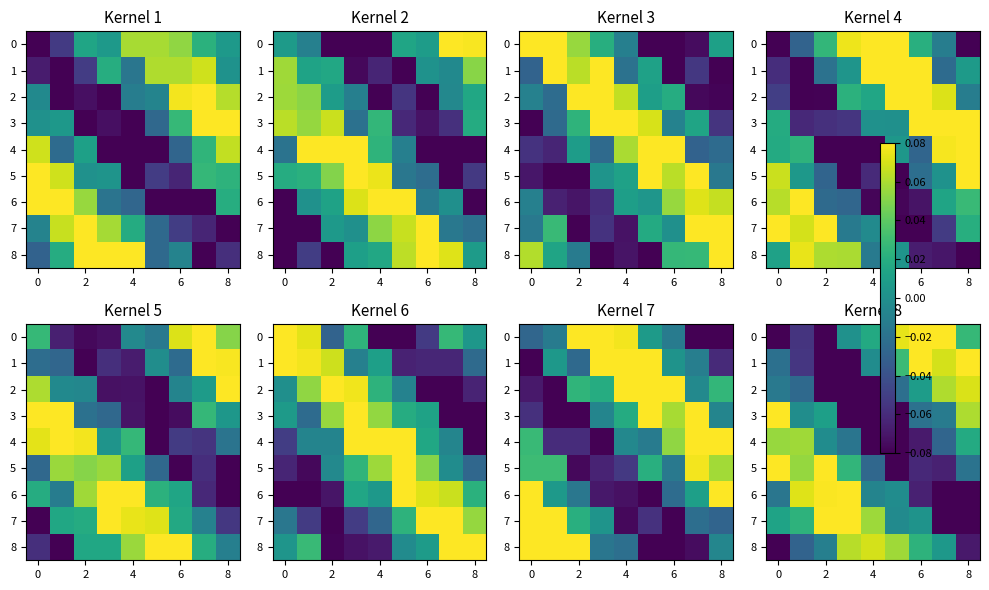

How many data points in 2 are above 0?

3